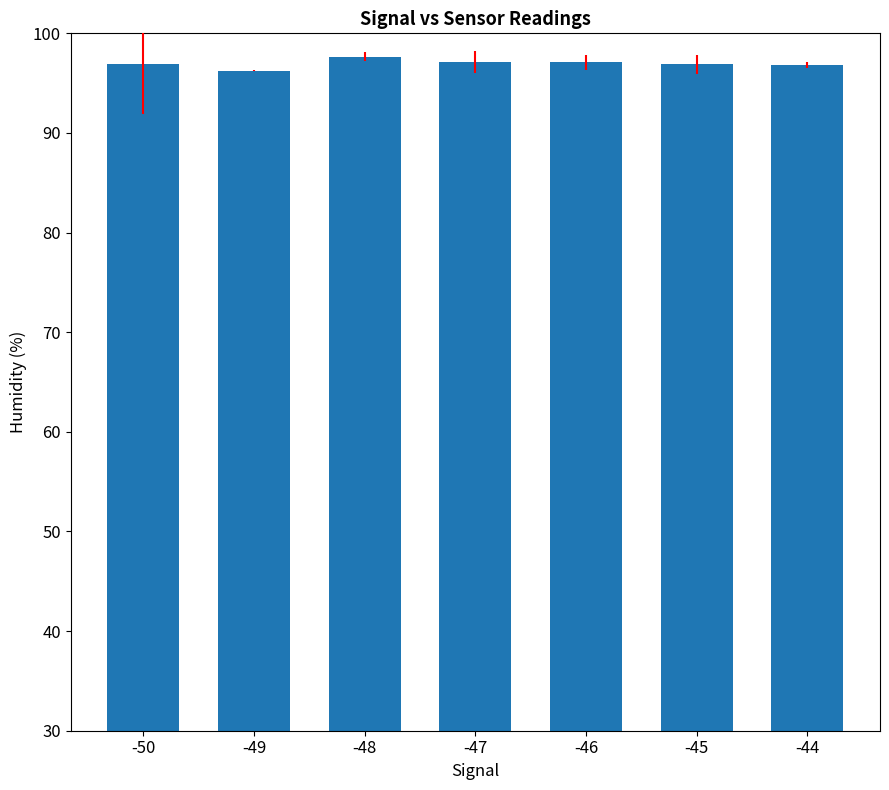

The value at -45 is 154.2. True or false?

False